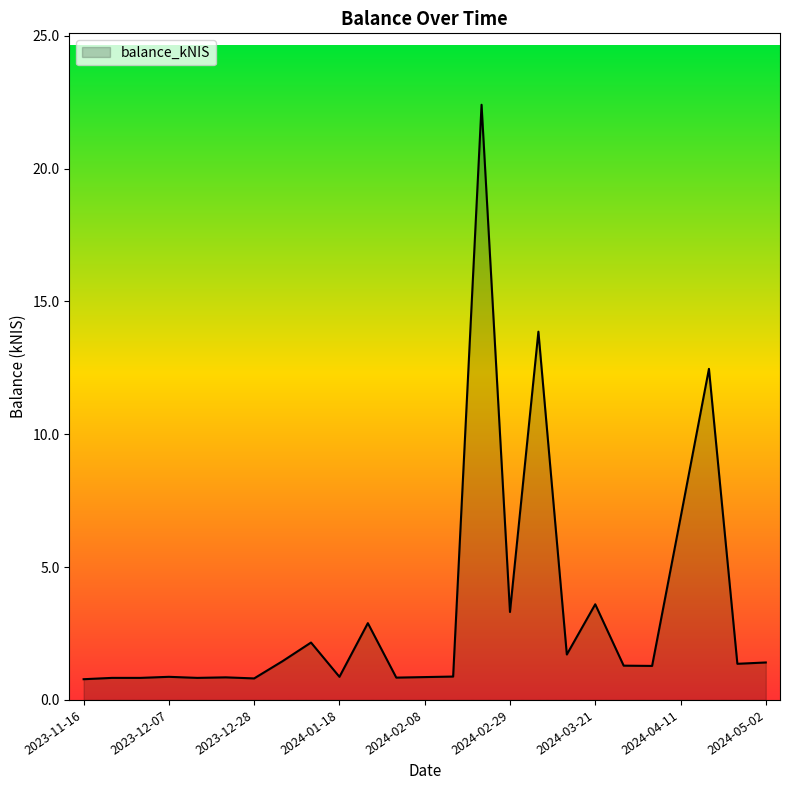

What is the minimum value shown in the chart?

0.8